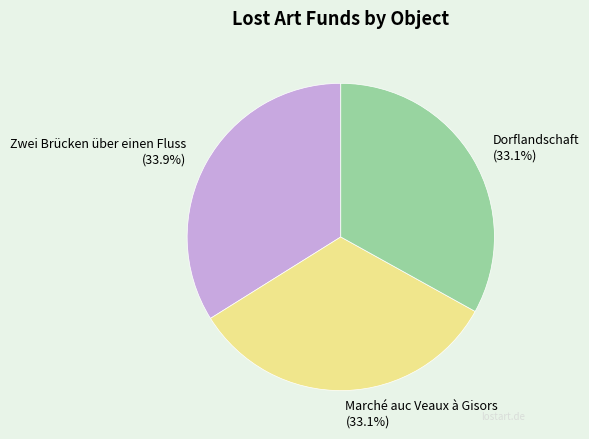

What portion of the pie excludes Marché auc Veaux à Gisors?

66.9%